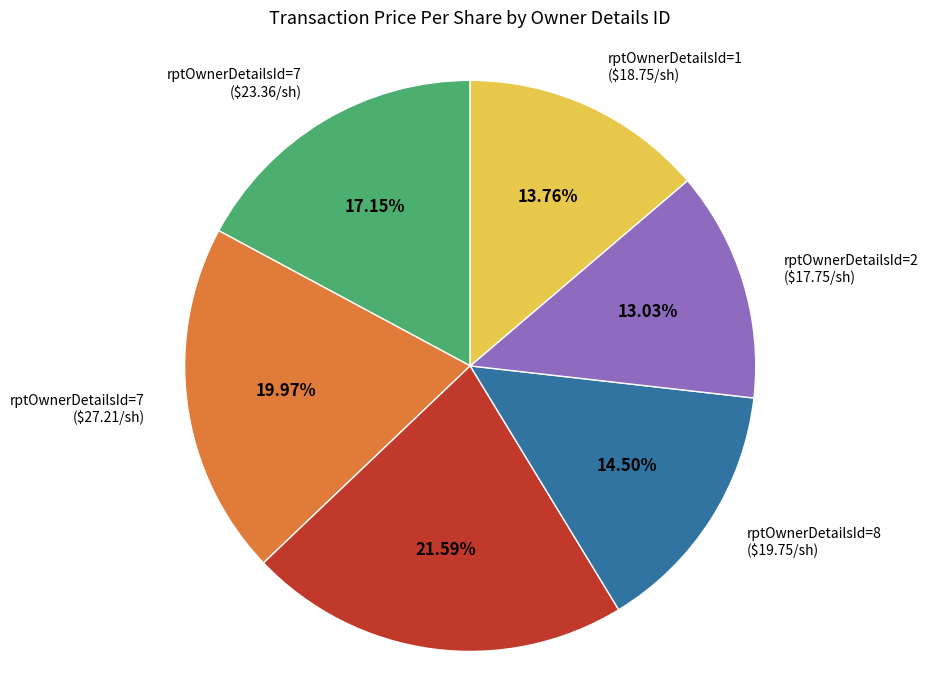

Is there a majority slice in this chart?

No